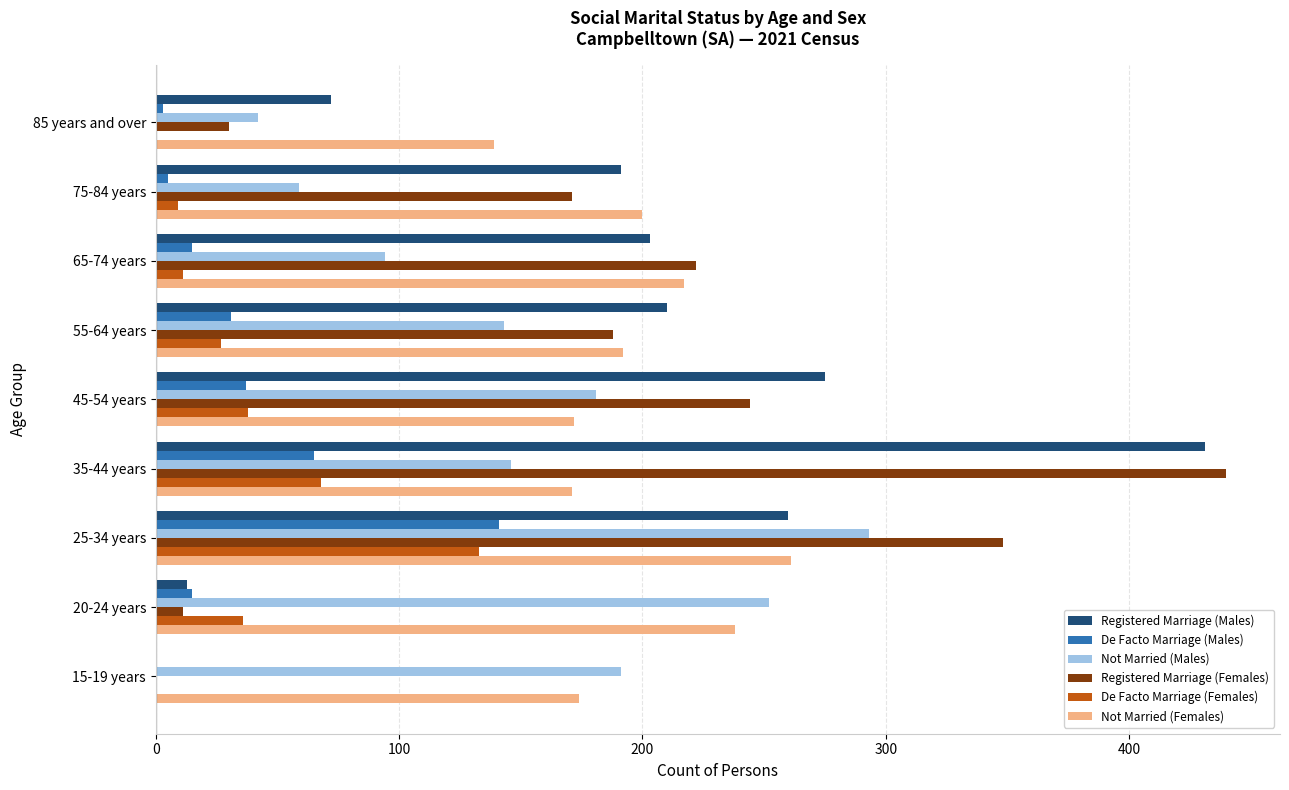

The value of Not Married (Males) at 15-19 years is 191. True or false?

True